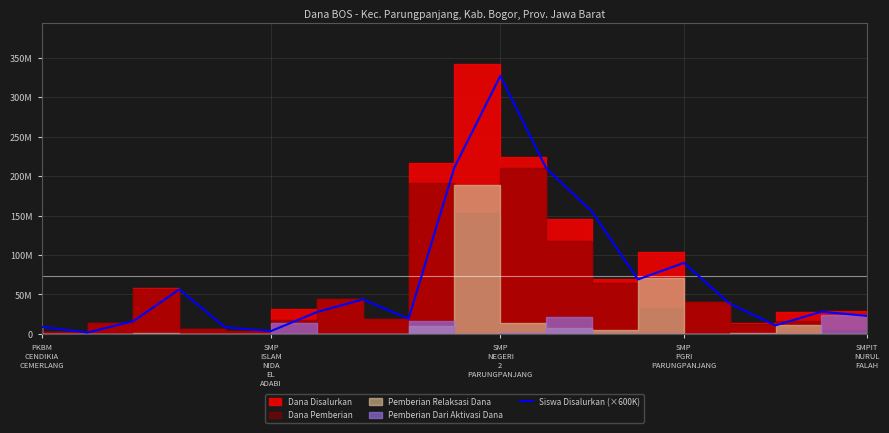

Read the value at SMP
ISLAM
NIDA
EL
ADABI, to the nearest 100.

1800000